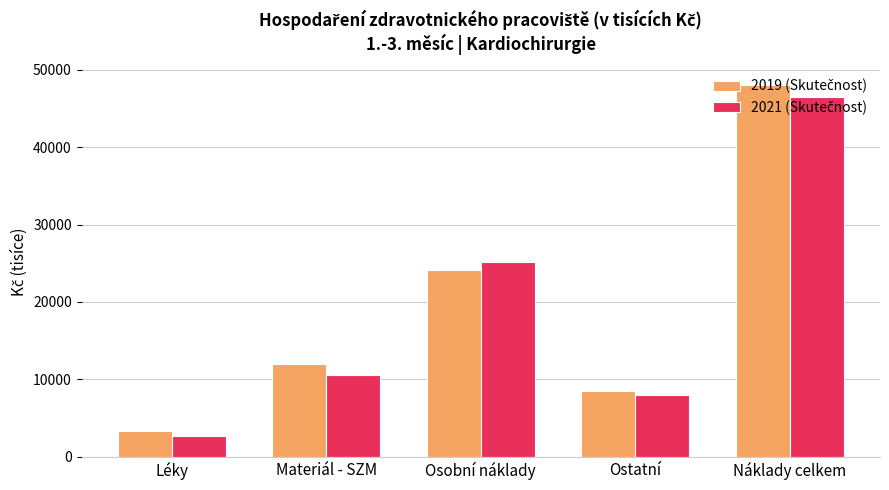

What is the spread (max minus min) of values at Náklady celkem?

1545.3